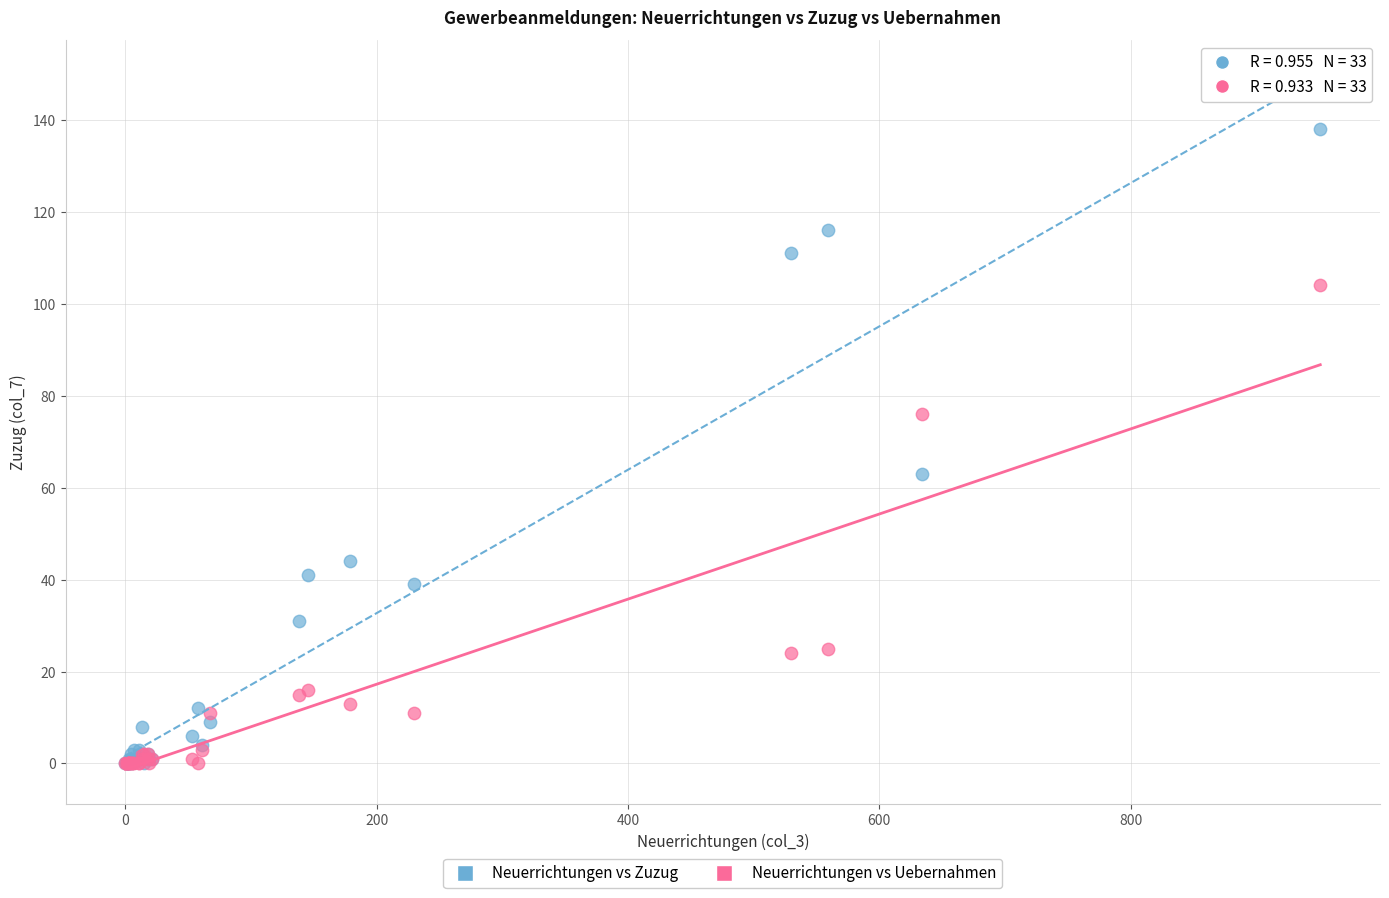

In the Neuerrichtungen vs Uebernahmen series, what Y value is closest to 52?

76